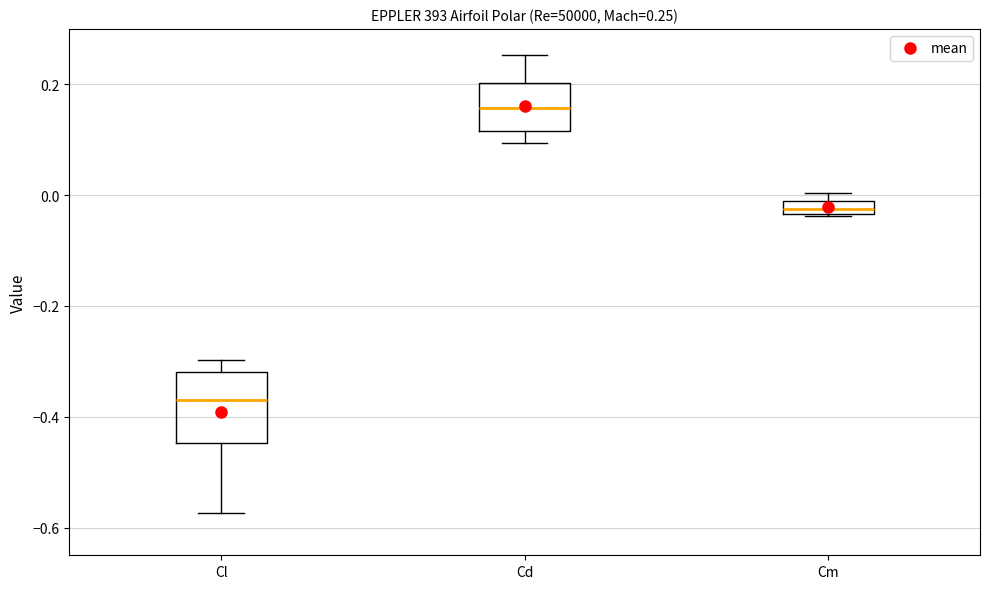

Which box has the highest median line?

Cd